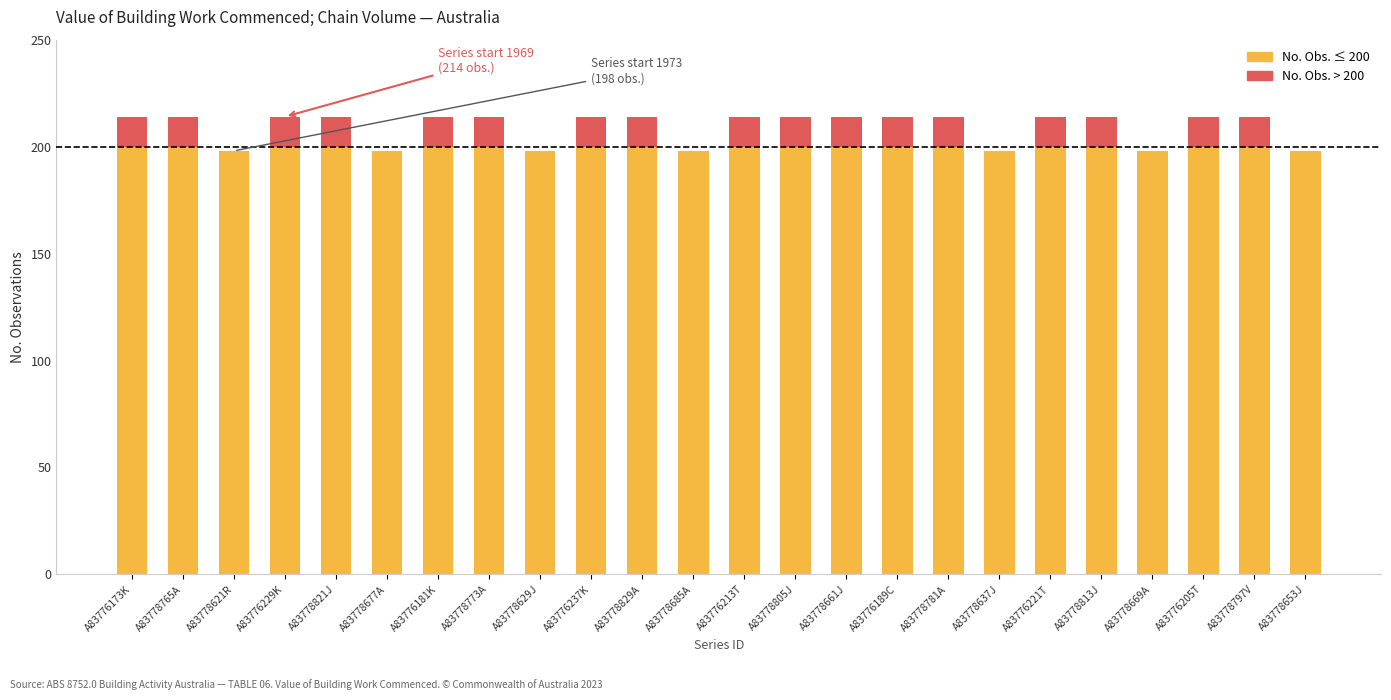

Count the number of data series in this chart.

2